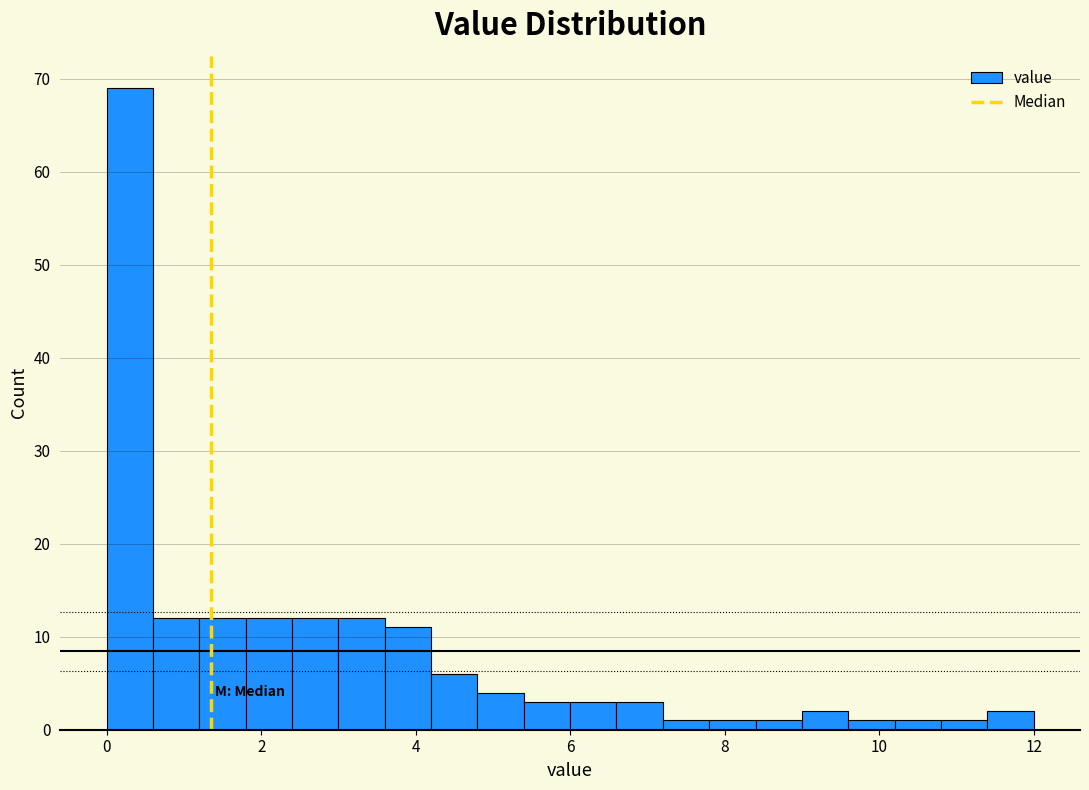

Around what value on the x-axis is the tallest bar? Give the approximate position of its centre, as read against the axis.

0.4